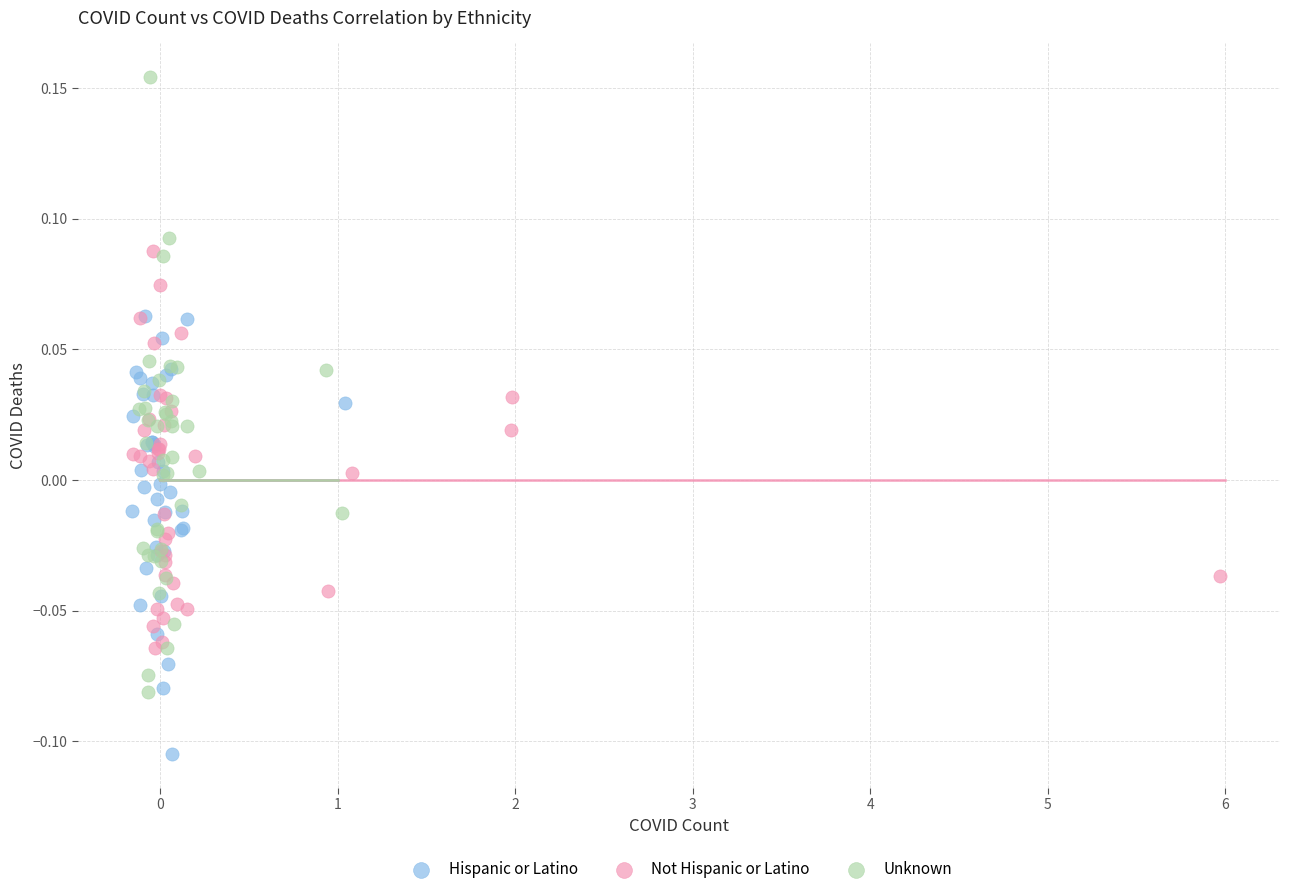

Which series reaches the minimum Y coordinate?

Hispanic or Latino